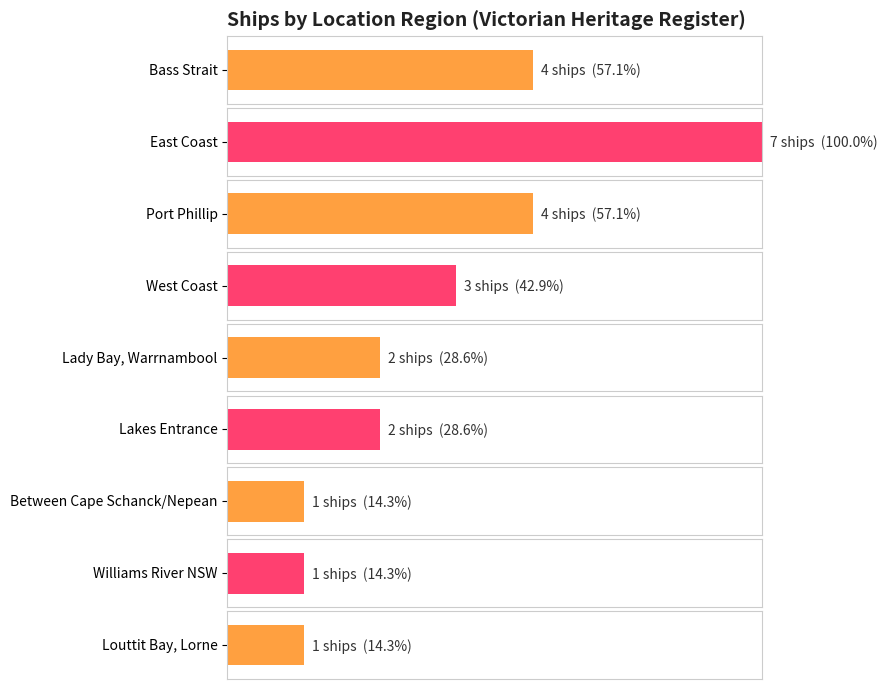

Which has a higher value, West Coast or Lakes Entrance?

West Coast